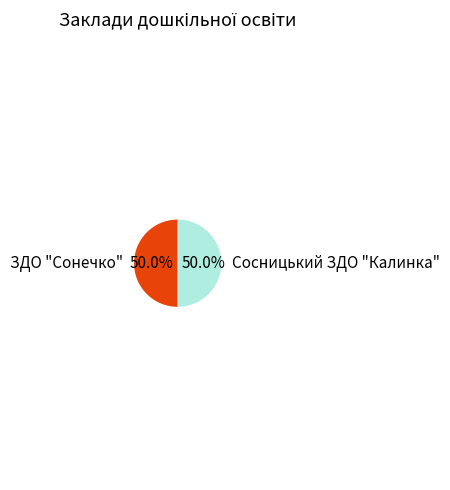

Approximately how many times larger is the value at ЗДО "Сонечко" compared to Сосницький ЗДО "Калинка"?

1.0